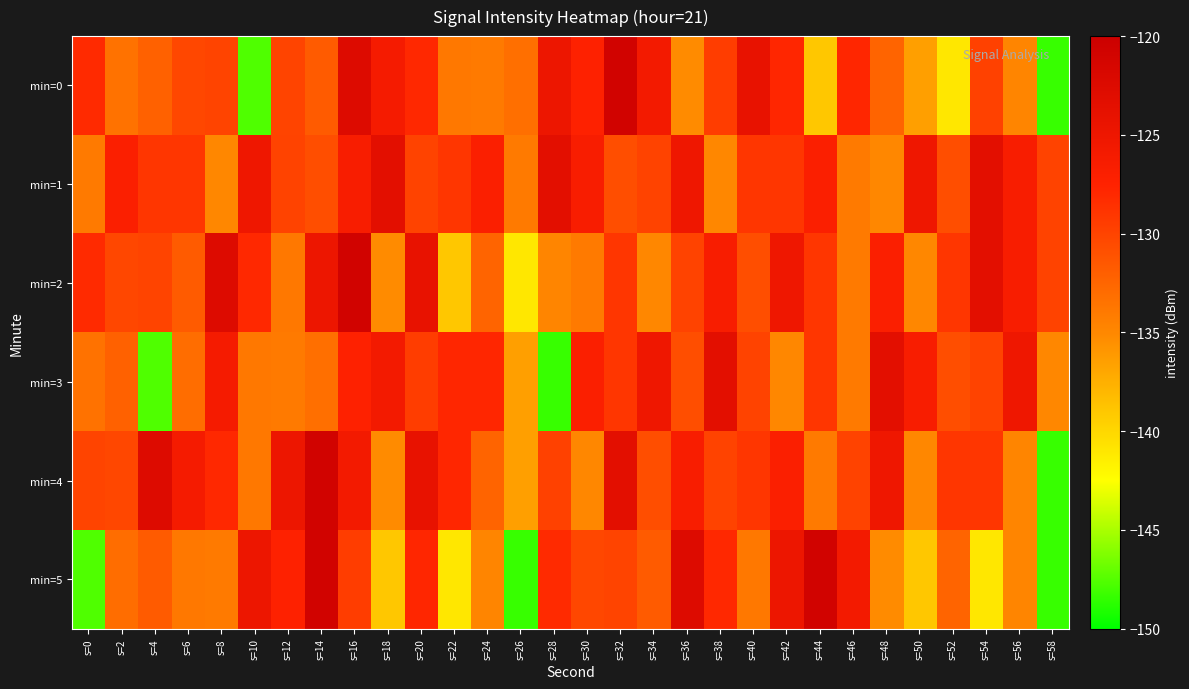

Which series changed the most between s=20 and s=54?

min=5